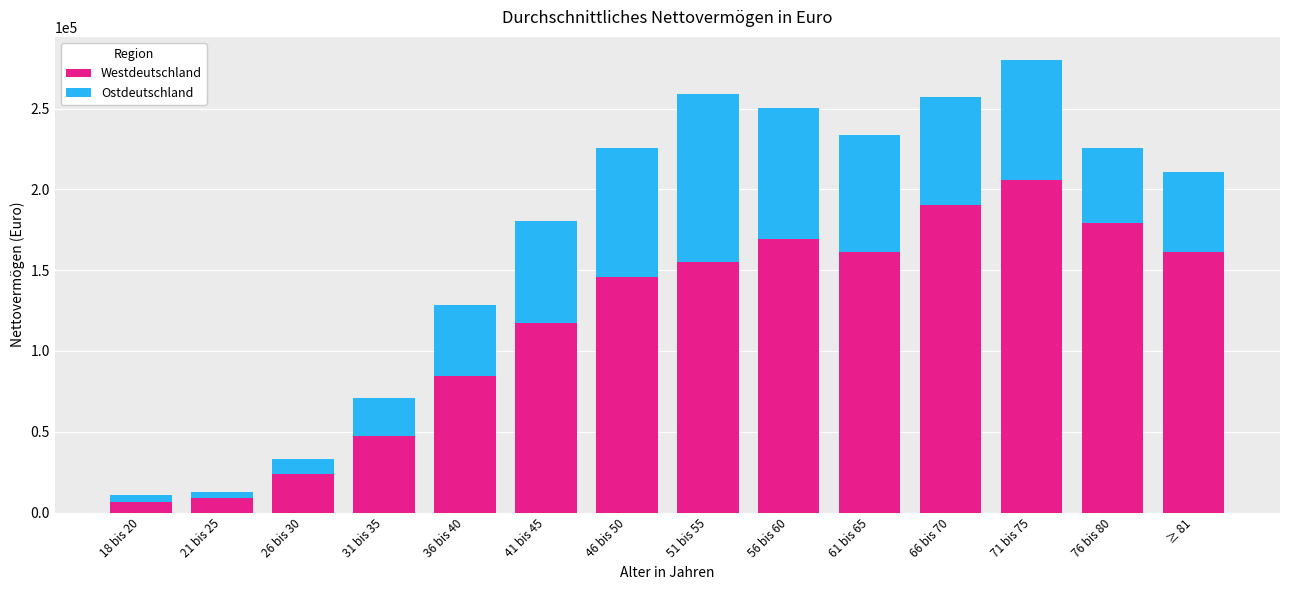

What is the lowest value of the Westdeutschland series?

6463.1